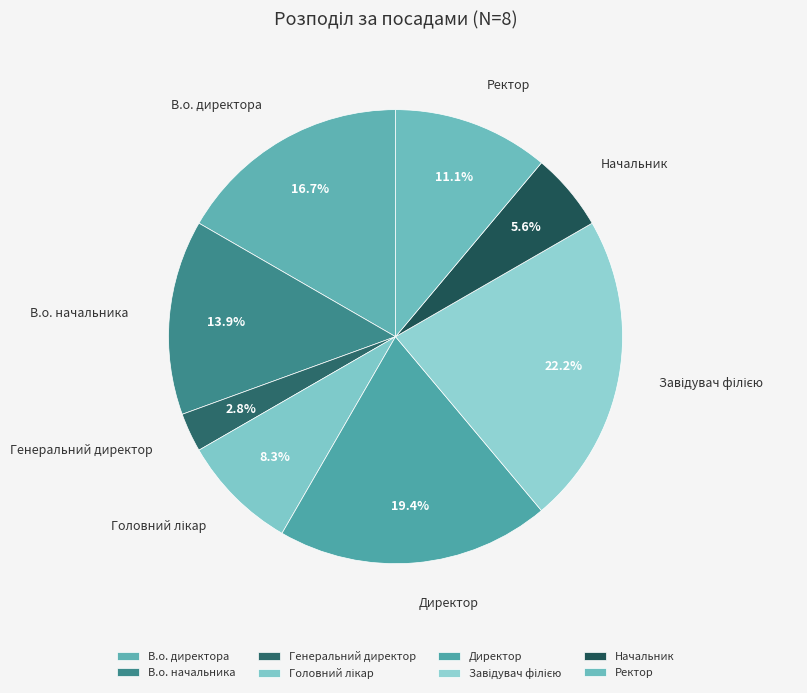

Count the number of slices in the pie.

8